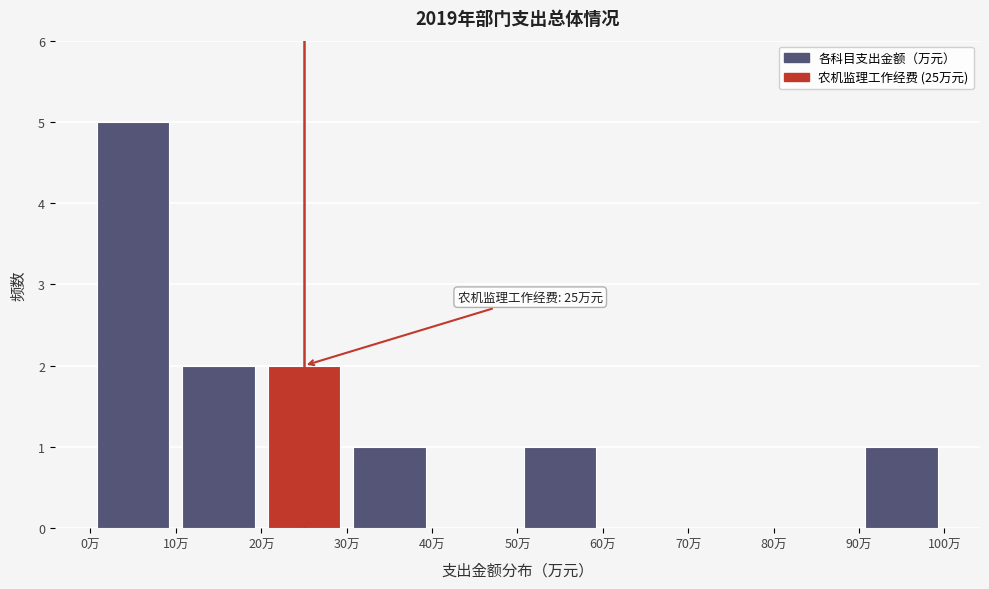

Which range on the x-axis has the tallest bar?

0 to 10